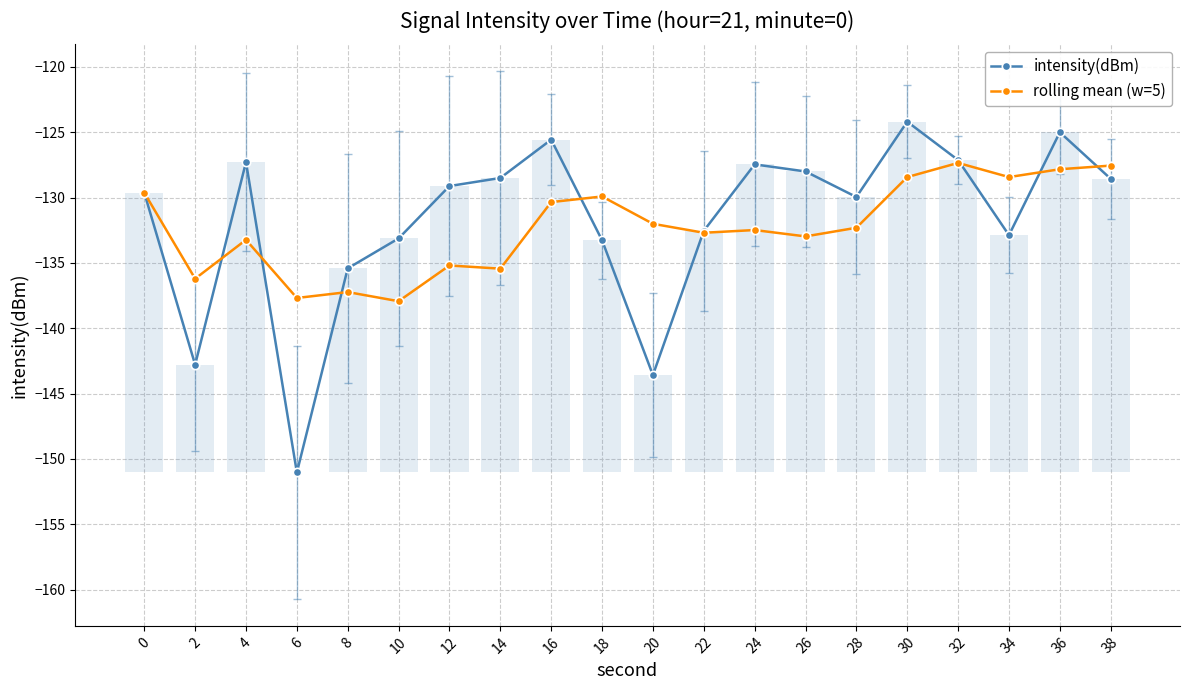

What is the value of the intensity(dBm) bar at the 8th from the left?

-128.5